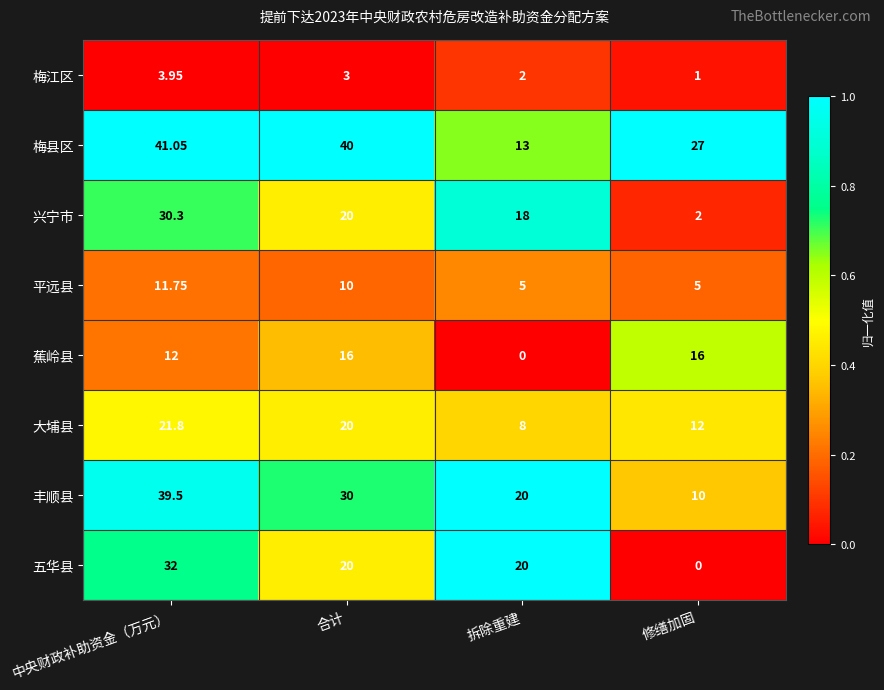

Which series has the widest spread of values?

五华县